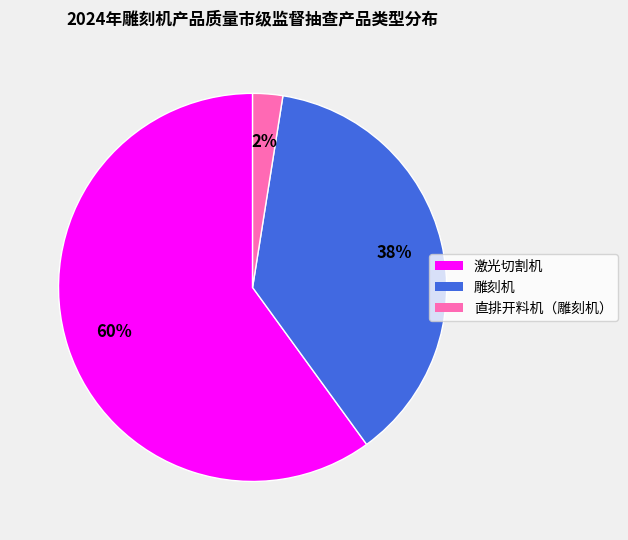

Combined, do 雕刻机 and 直排开料机（雕刻机） account for over 50%?

No